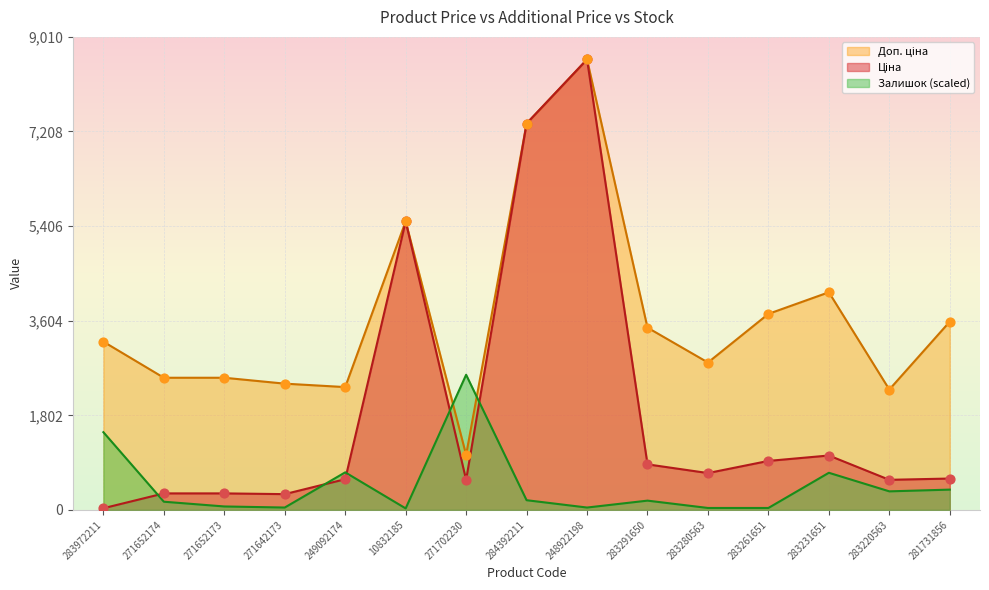

What is the total value across all series at 271702230?

4193.9